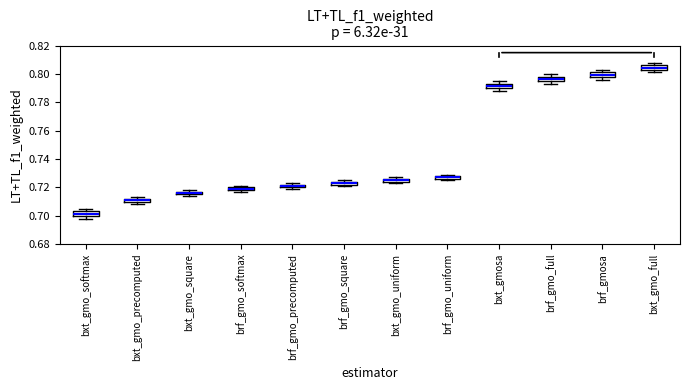

Where does the lower whisker of the box for bxt_gmo_precomputed end on the y-axis? The values are not printed on the chart, so give them approximately, as read against the axis.

0.708